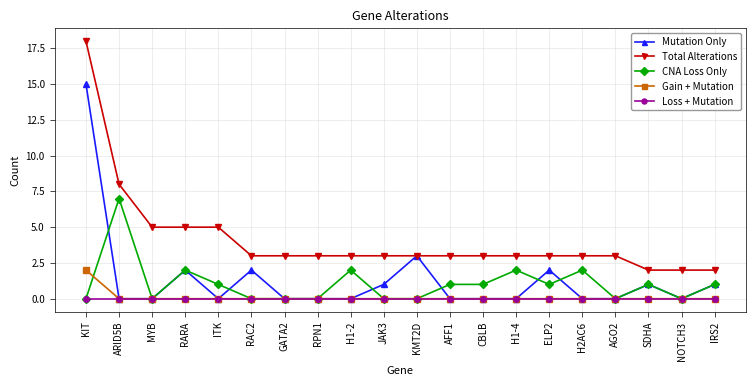

Rank the series by their maximum value, from lowest to highest.

Loss + Mutation, Gain + Mutation, CNA Loss Only, Mutation Only, Total Alterations